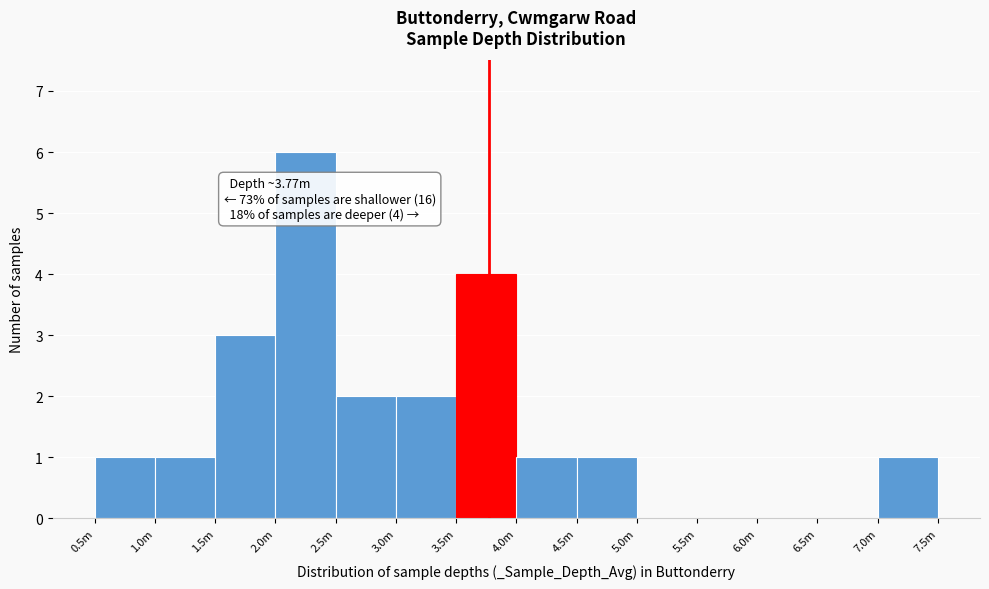

Reading left to right, what are all the values shown in this chart?

0.5m=1	1.0m=1	1.5m=3	2.0m=6	2.5m=2	3.0m=2	3.5m=4	4.0m=1	4.5m=1	5.0m=0	5.5m=0	6.0m=0	6.5m=0	7.0m=1